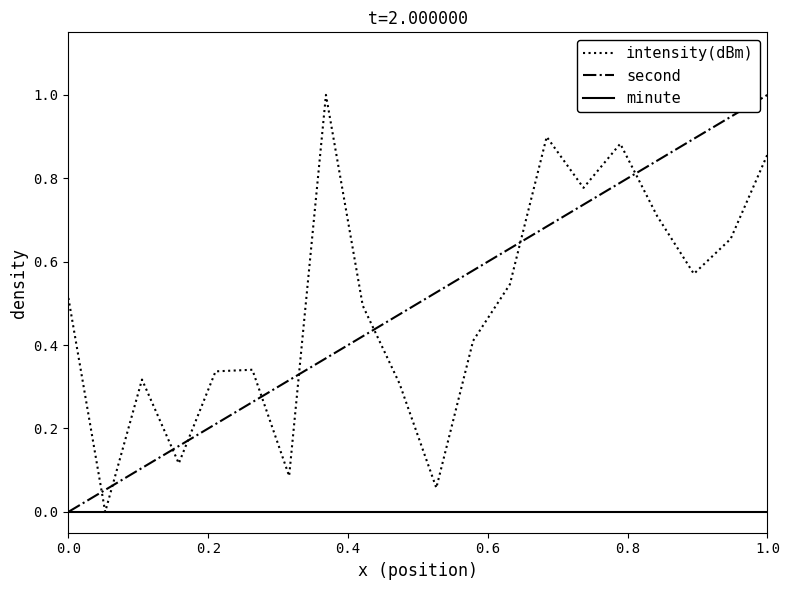

True or false: intensity(dBm) and second cross at least once.

True